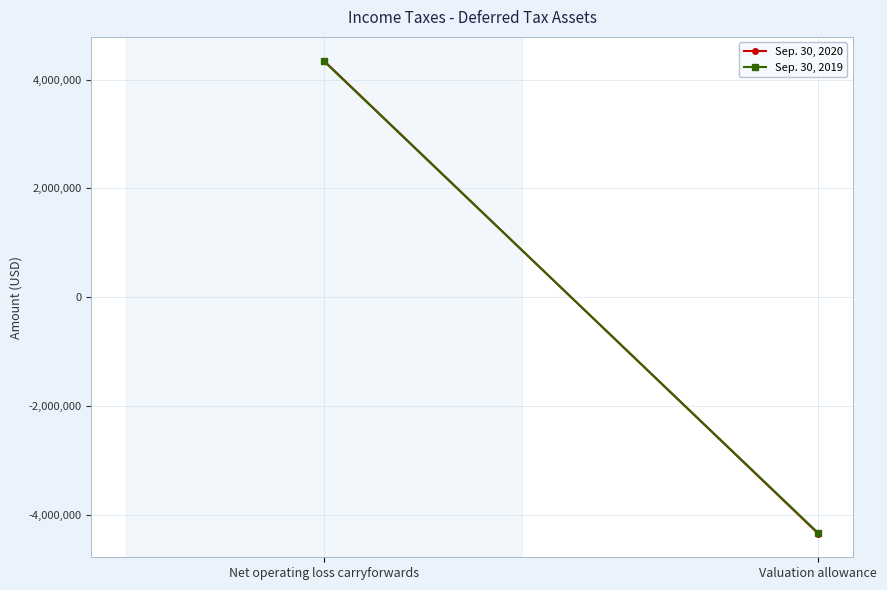

What is the value of the Sep. 30, 2019 point at the 2nd from the left?

-4340490